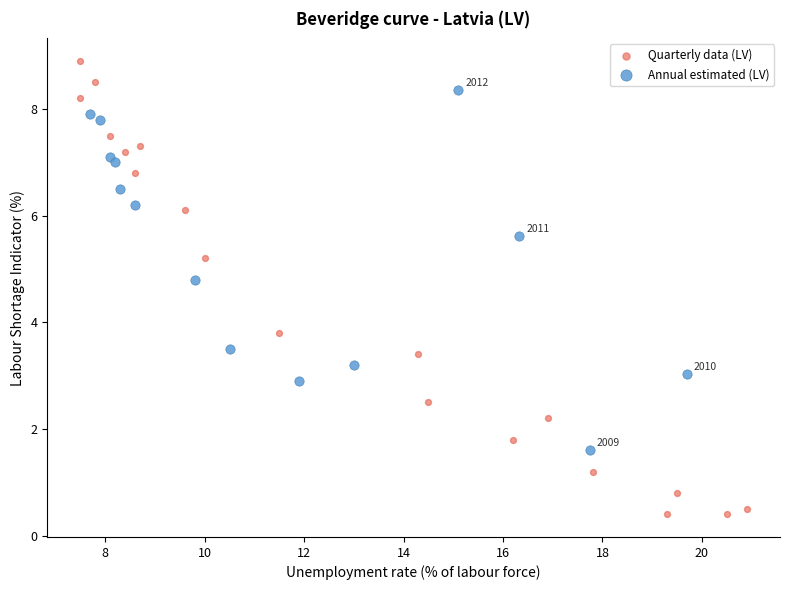

Which series reaches the minimum Y coordinate?

Quarterly data (LV)